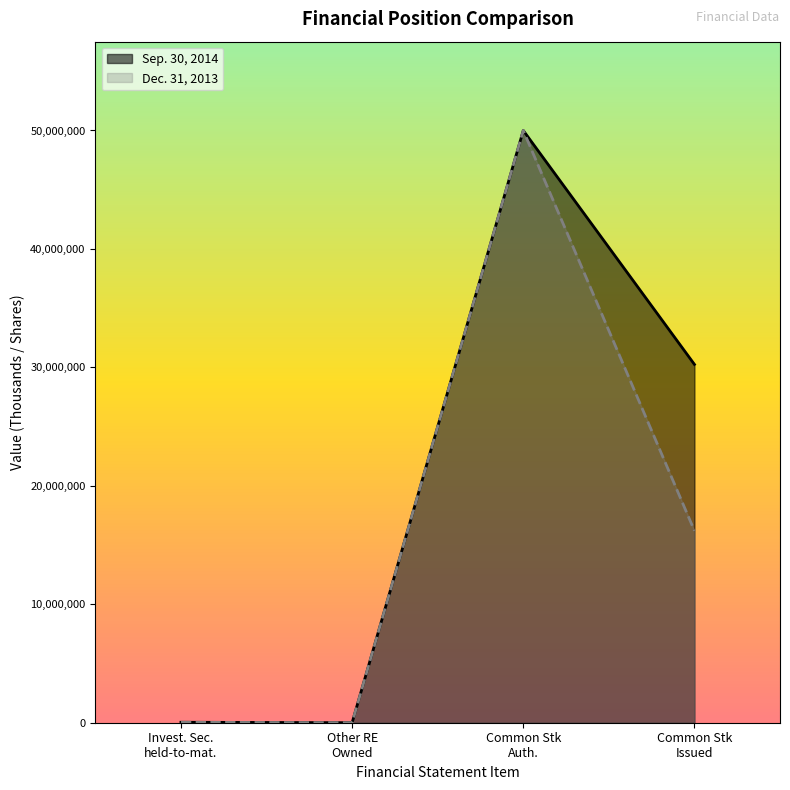

How many distinct data groups are displayed?

2